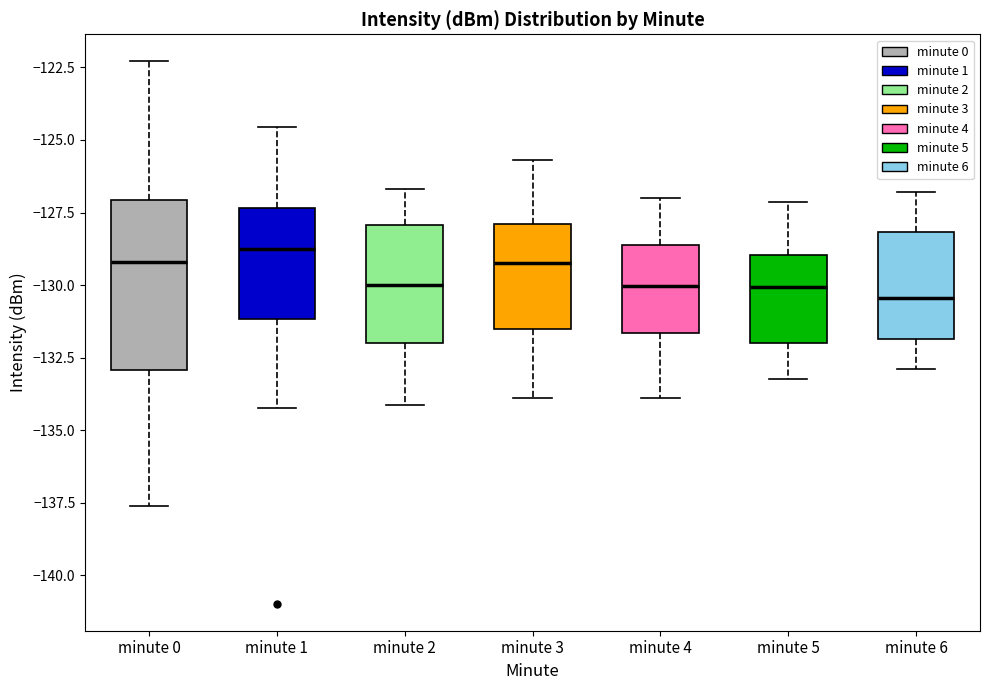

Comparing the boxes themselves (not the whiskers), which one is the tallest?

minute 0